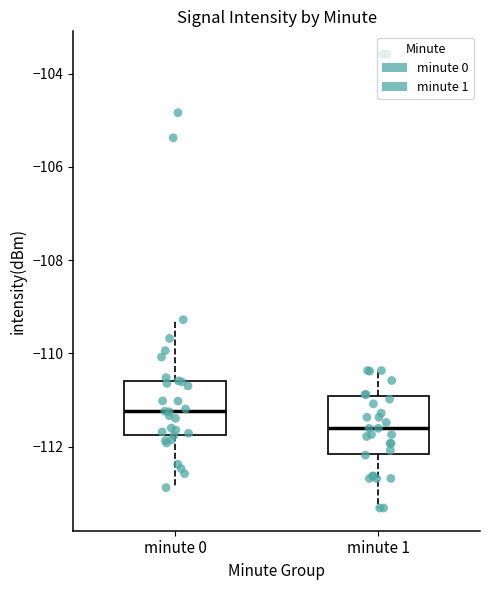

Where does the lower whisker of the box for minute 1 end on the y-axis? The values are not printed on the chart, so give them approximately, as read against the axis.

-113.4